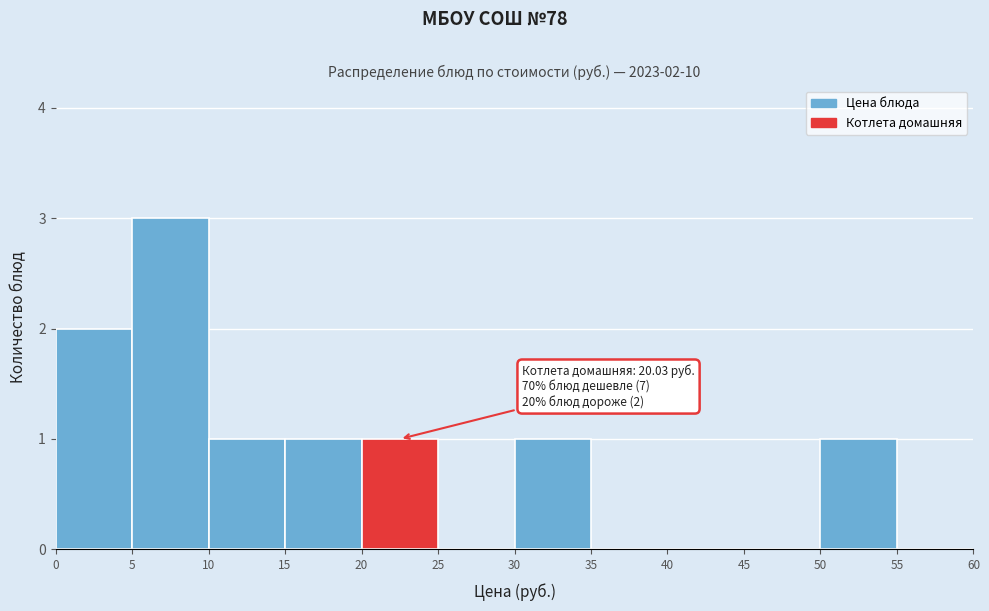

Which range on the x-axis has the tallest bar?

5 to 10